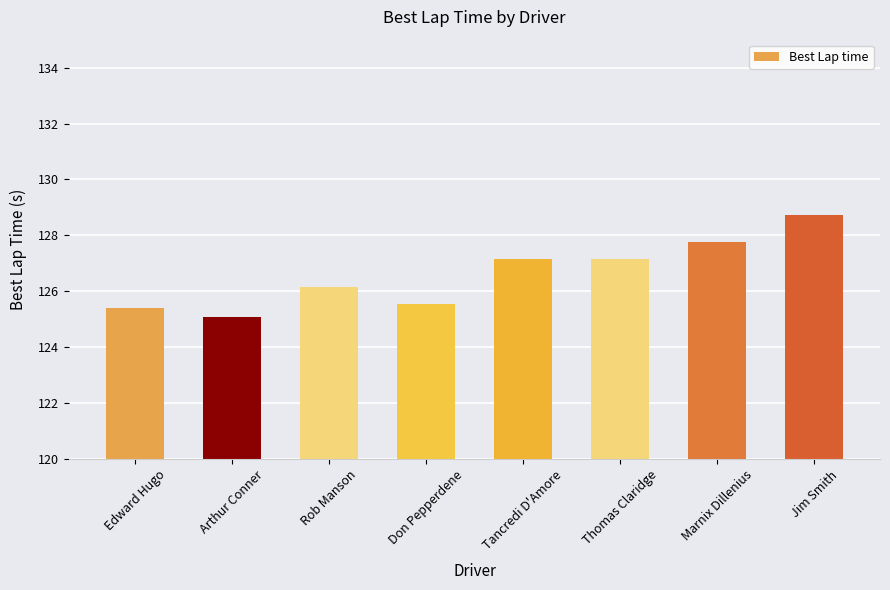

What position from the right is Marnix Dillenius?

2